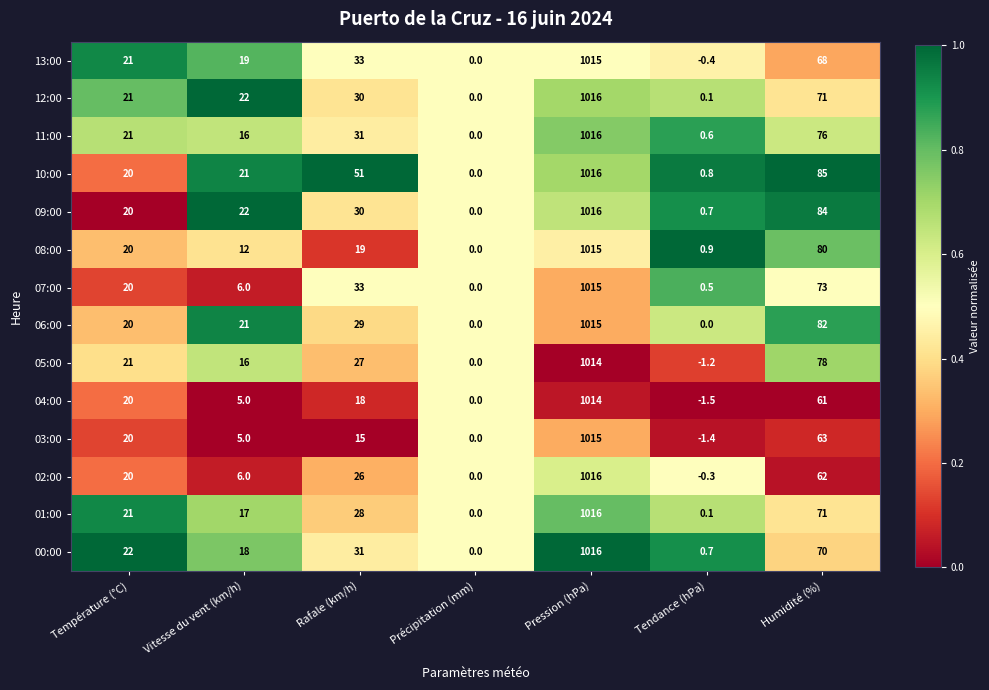

At which label does 02:00 reach its peak?

Pression (hPa)